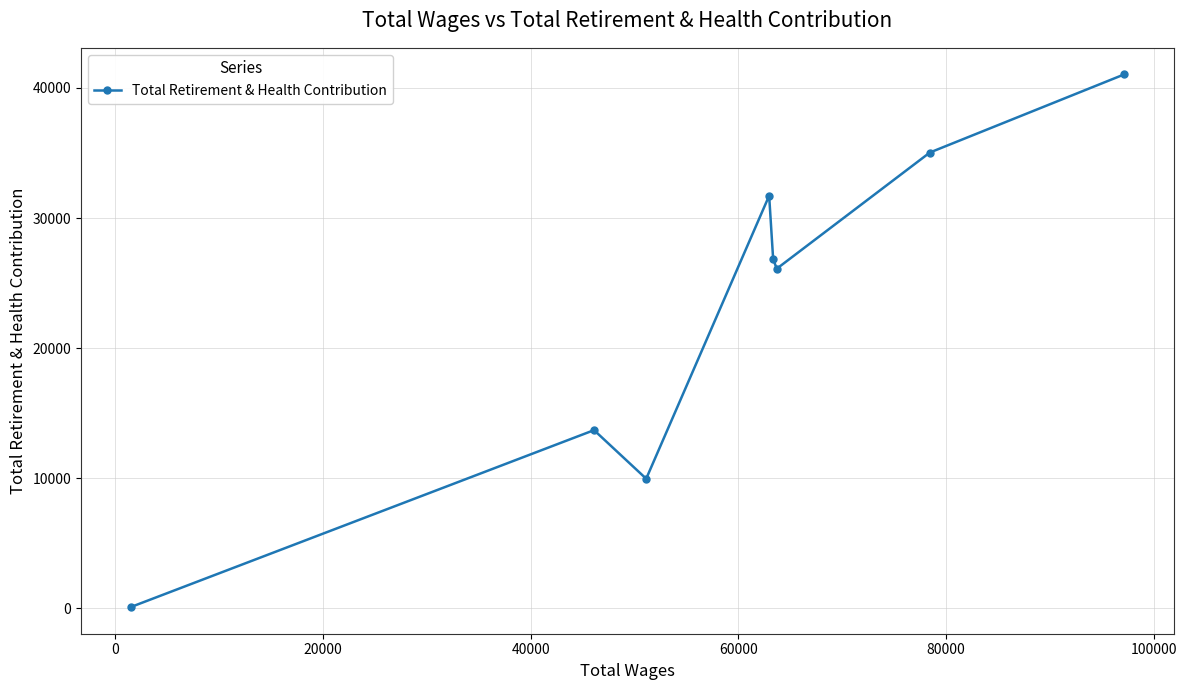

What is the difference between the second highest and second lowest values?

25072